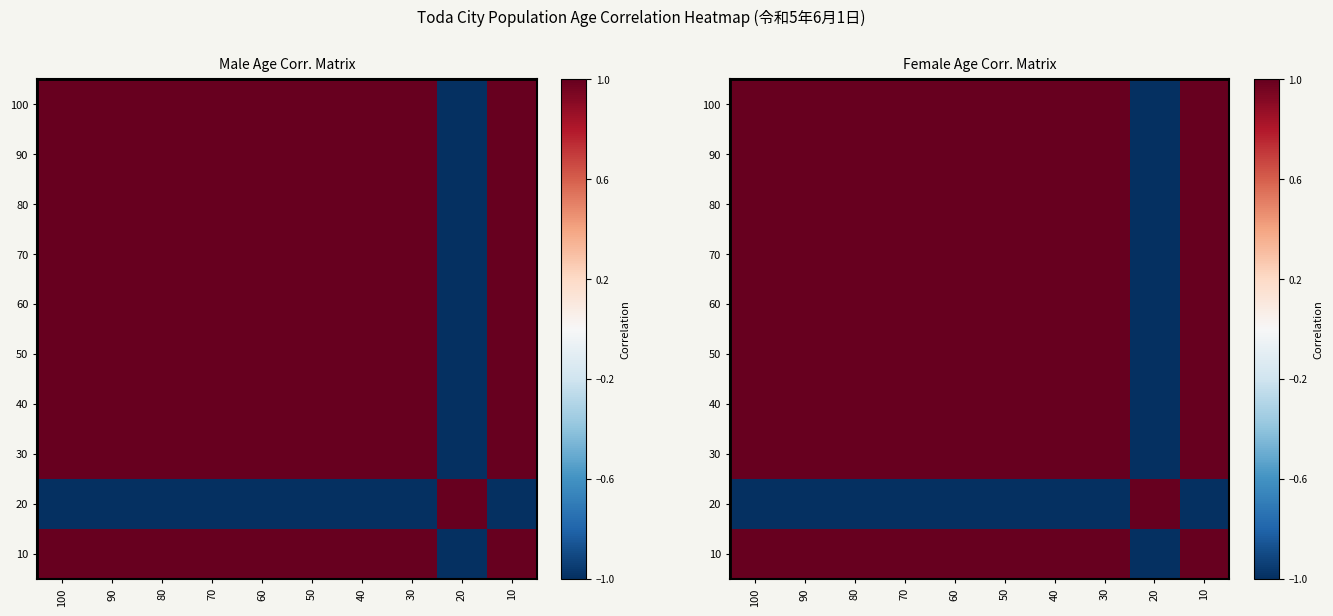

List the series in order of their peak value, lowest first.

100, 90, 80, 70, 60, 50, 40, 30, 20, 10